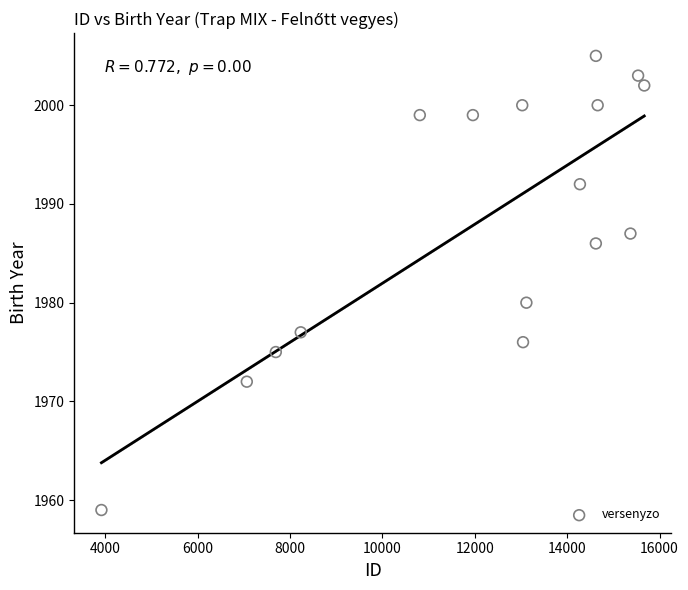

What Y value in the scatter plot is closest to 1982?

1980